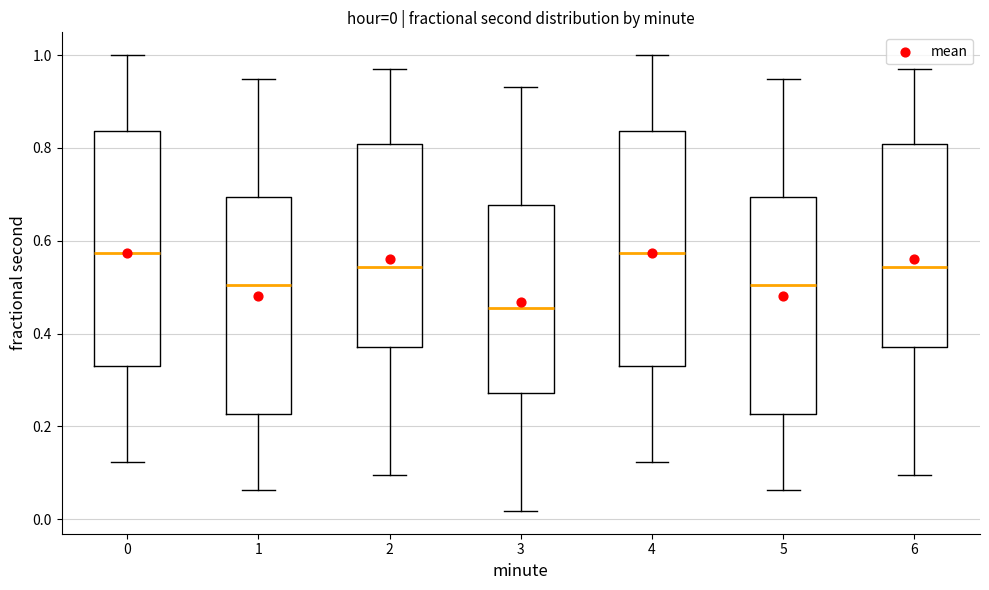

Which box's median line is the lowest?

3